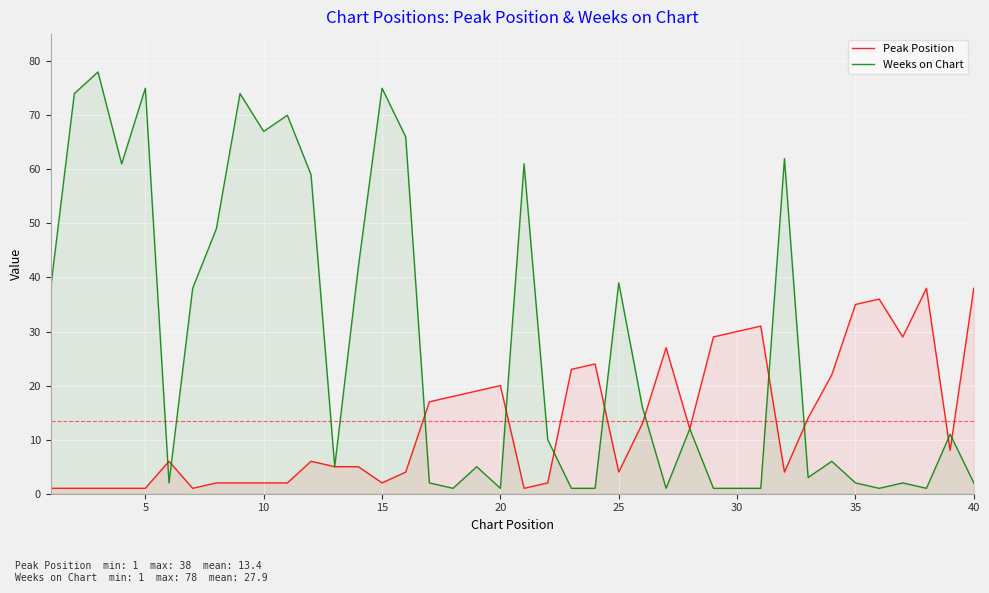

How many times do Weeks on Chart and Peak Position cross each other?

11